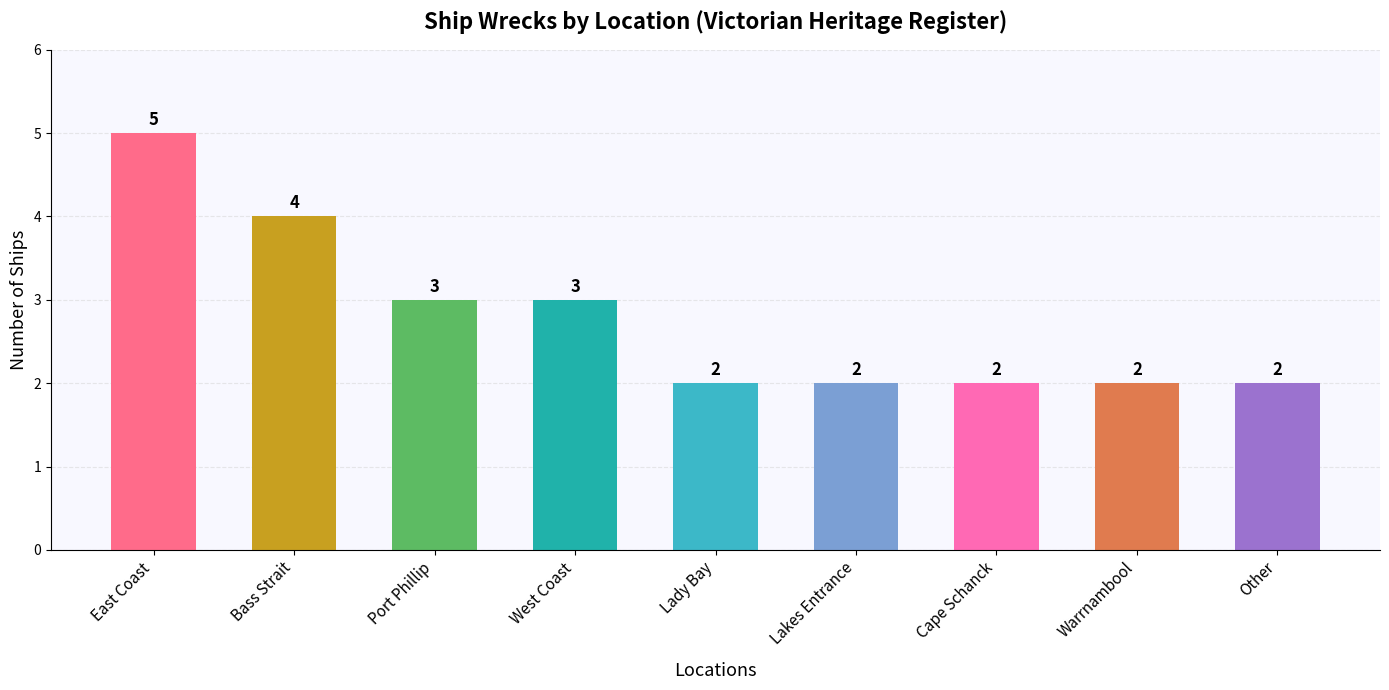

What is the change in value from West Coast to Lakes Entrance?

-1